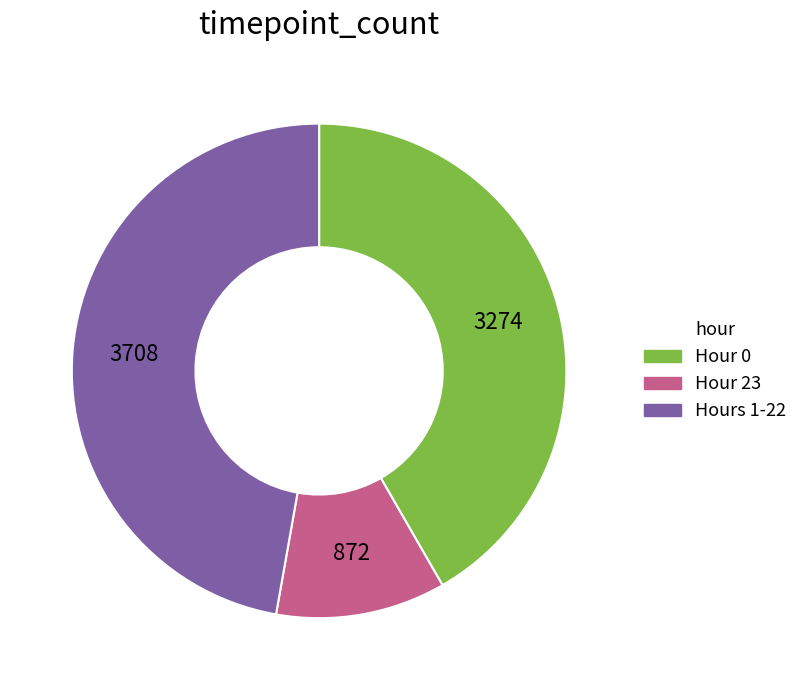

Count the number of slices in the pie.

3